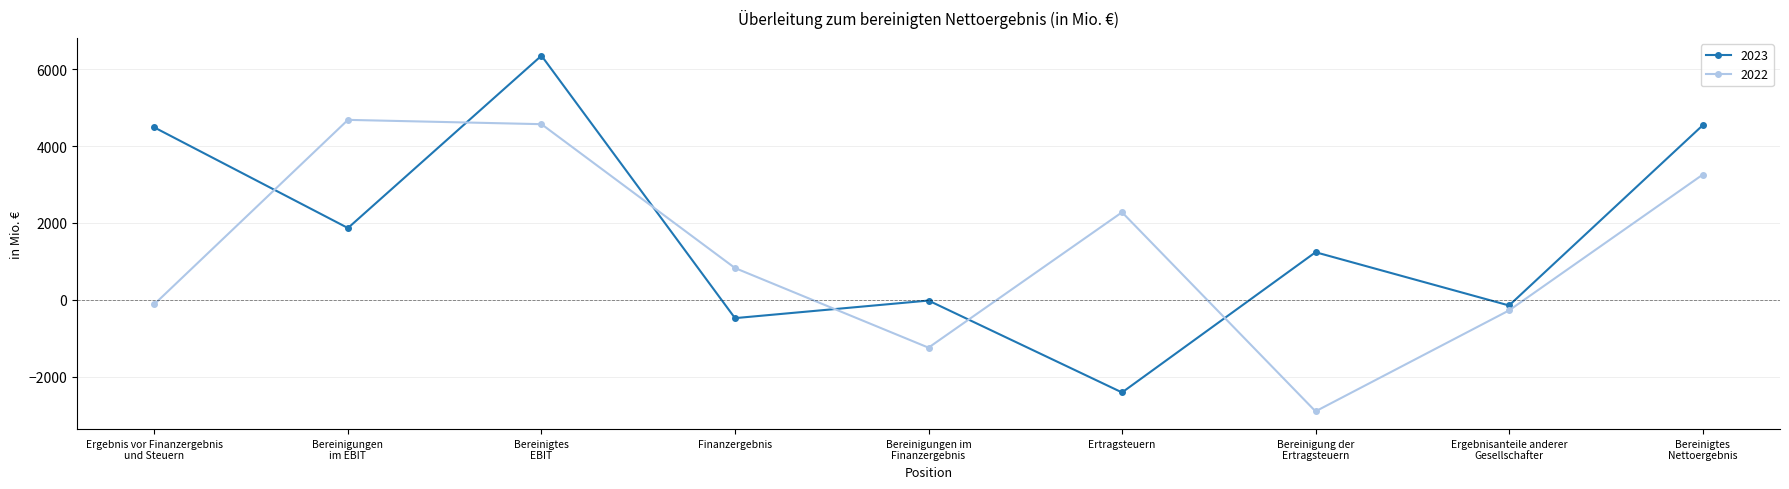

What is the total value across all series at Ertragsteuern?

-132